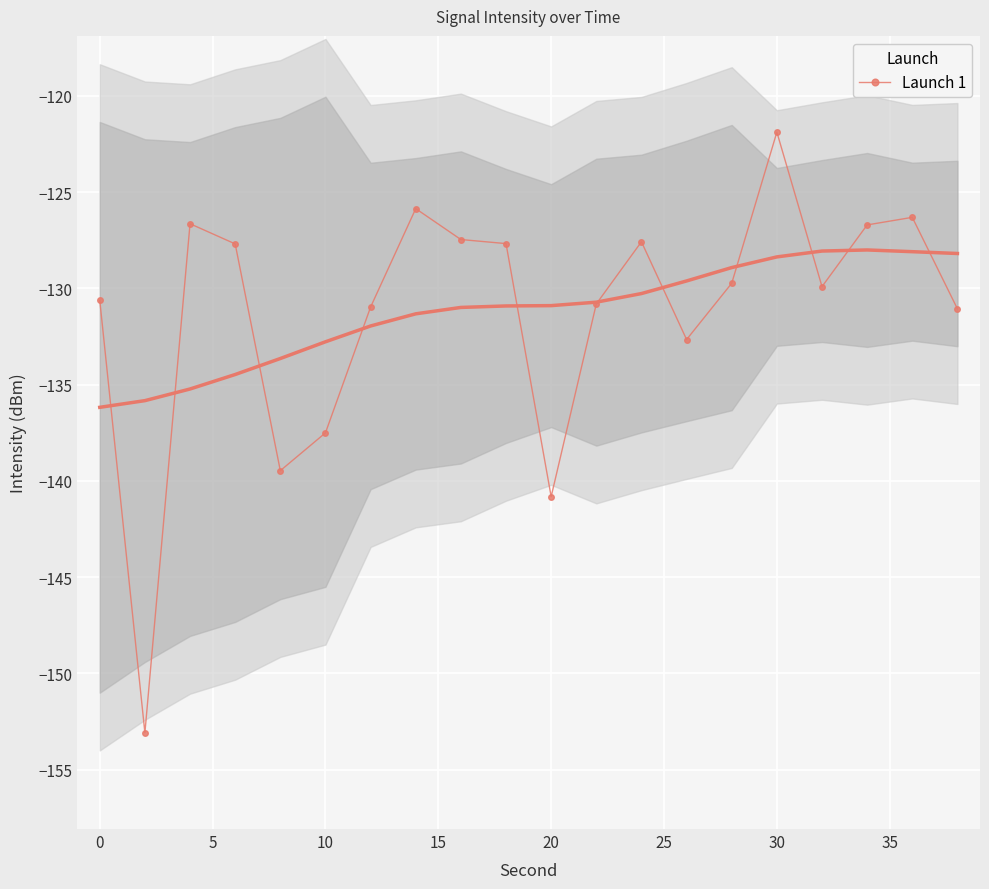

What is the minimum value shown in the chart?

-153.1